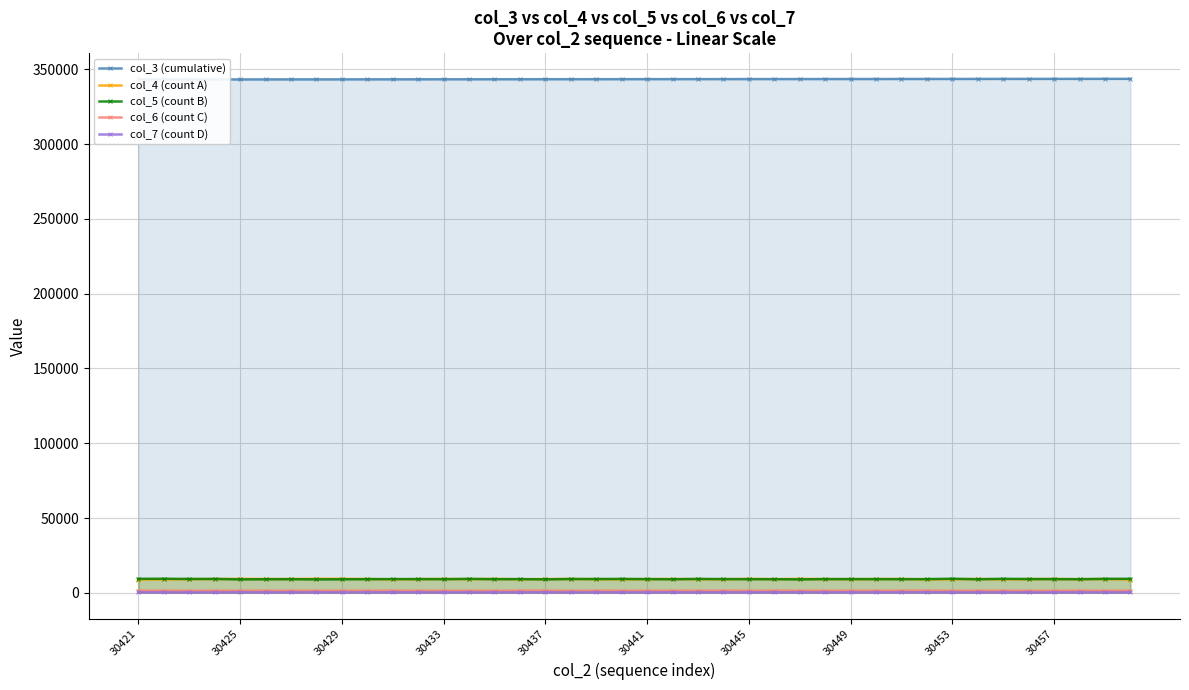

True or false: col_5 (count B) and col_6 (count C) cross at least once.

False